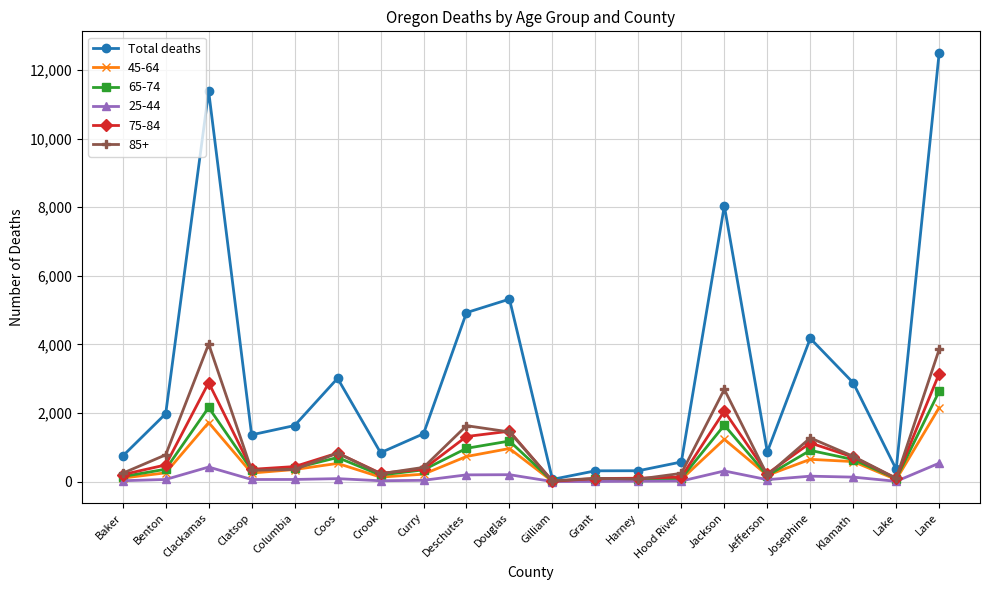

Count the number of categories in the chart.

20